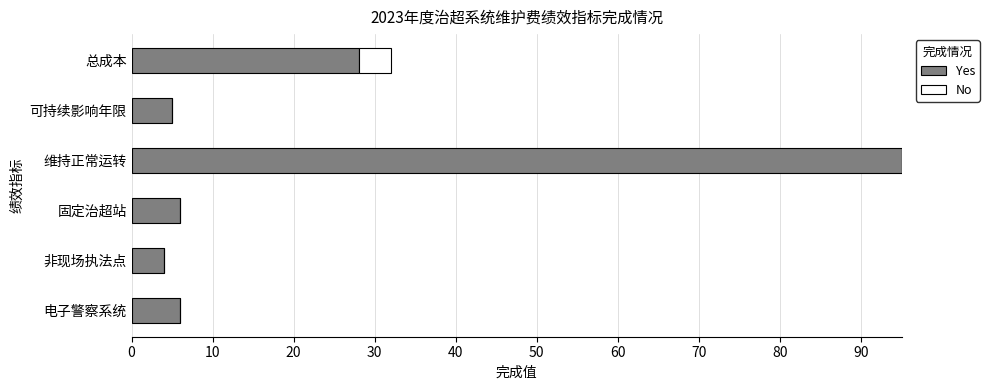

Is it true that Yes equals 28.1 at 总成本?

True